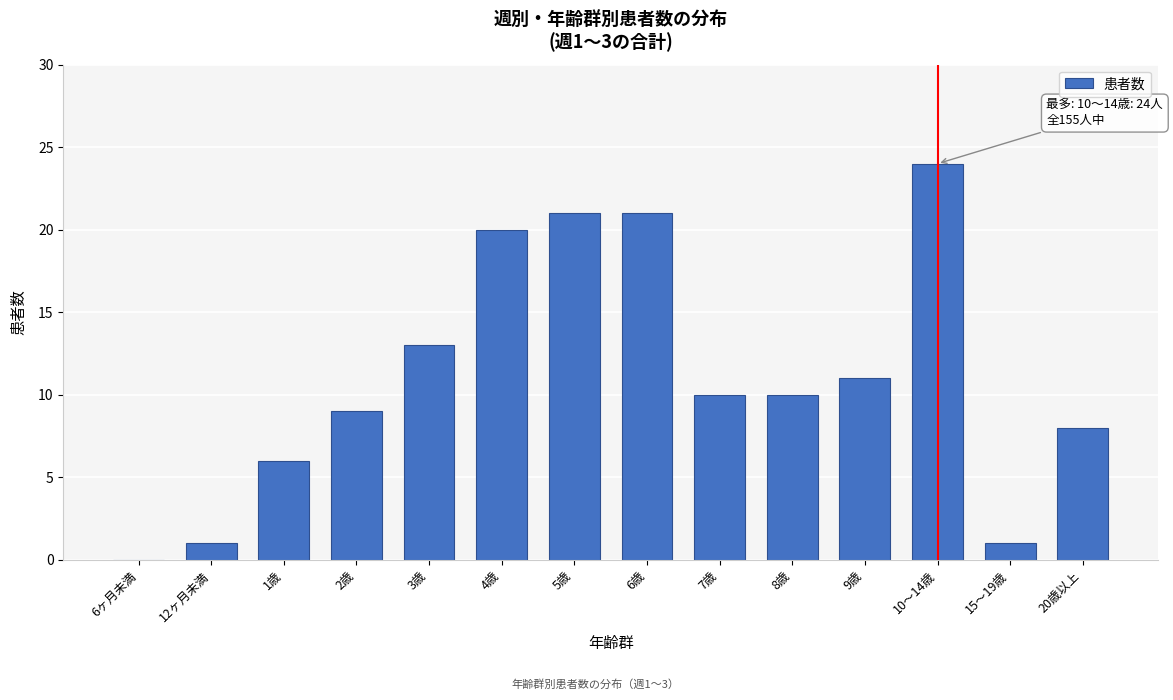

Reading left to right, extract all data points from this chart.

6ヶ月未満=0	12ヶ月未満=1	1歳=6	2歳=9	3歳=13	4歳=20	5歳=21	6歳=21	7歳=10	8歳=10	9歳=11	10～14歳=24	15～19歳=1	20歳以上=8